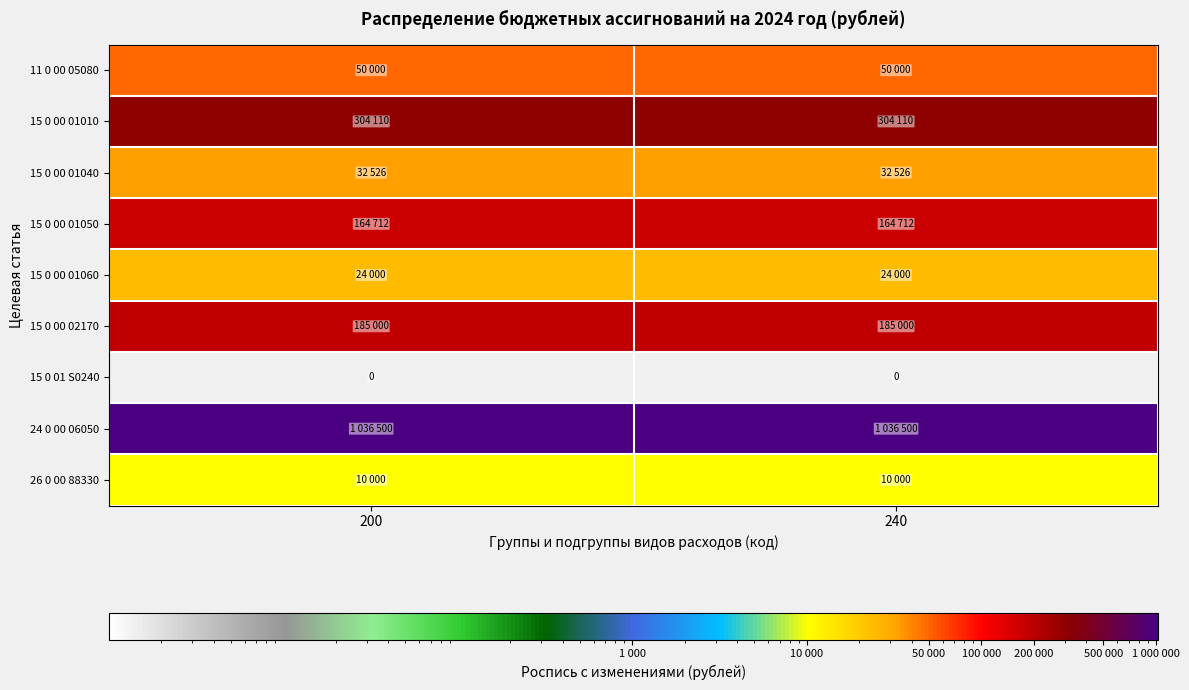

Which series has the largest total across all categories?

24 0 00 06050